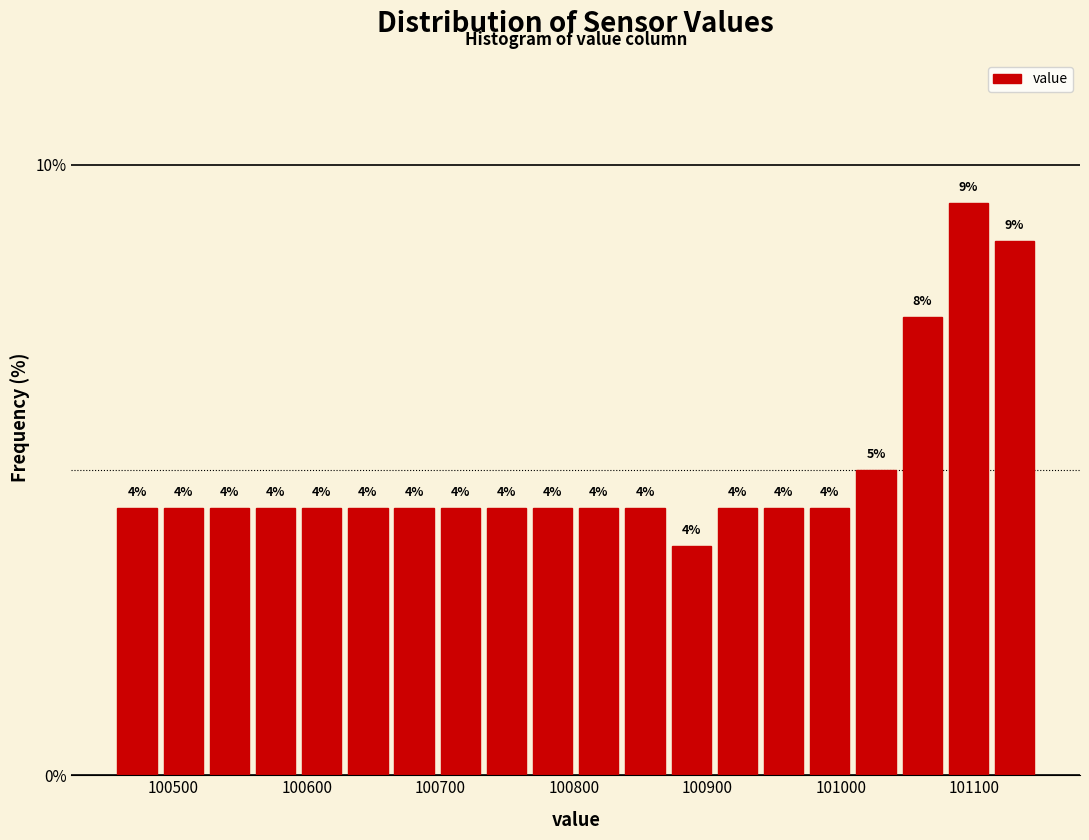

Around what value on the x-axis is the tallest bar? Give the approximate position of its centre, as read against the axis.

101100